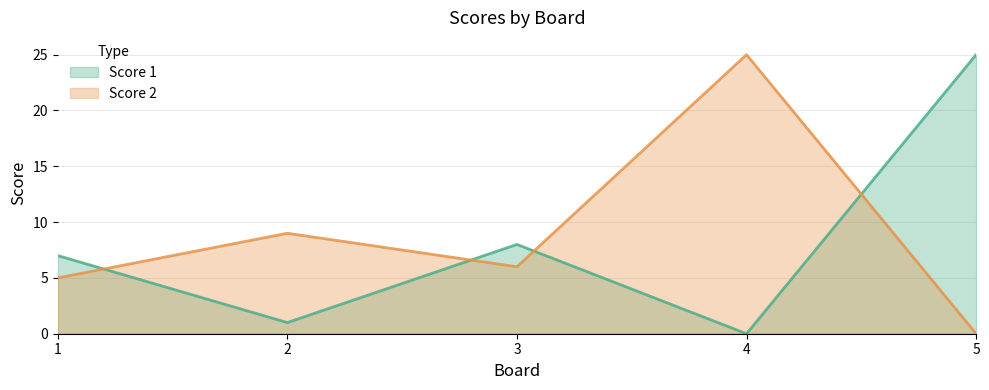

What is the difference between the second highest and minimum values in the Score 1 series?

8